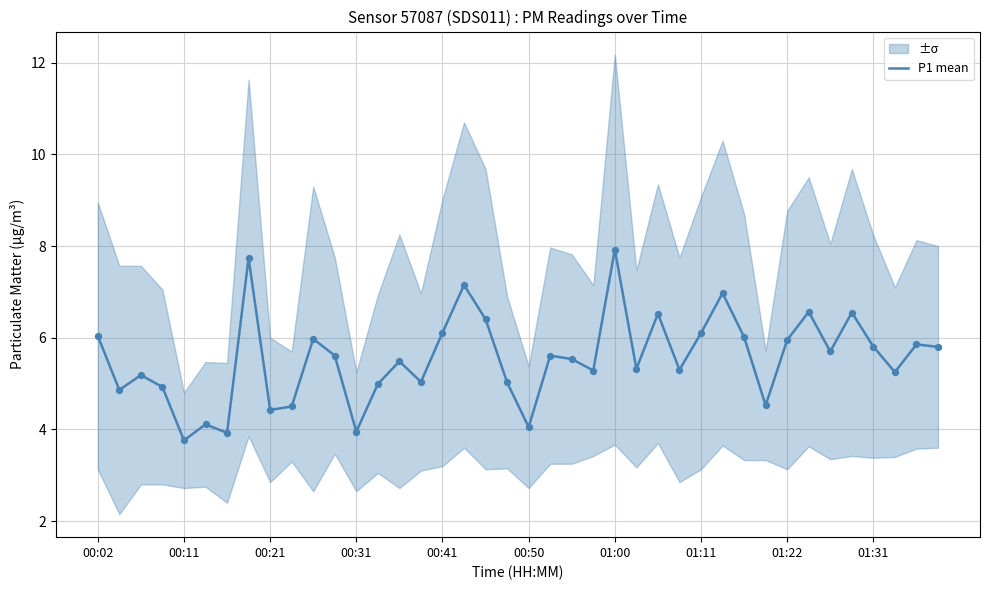

What is the change in value from 12 to 34?

+1.8